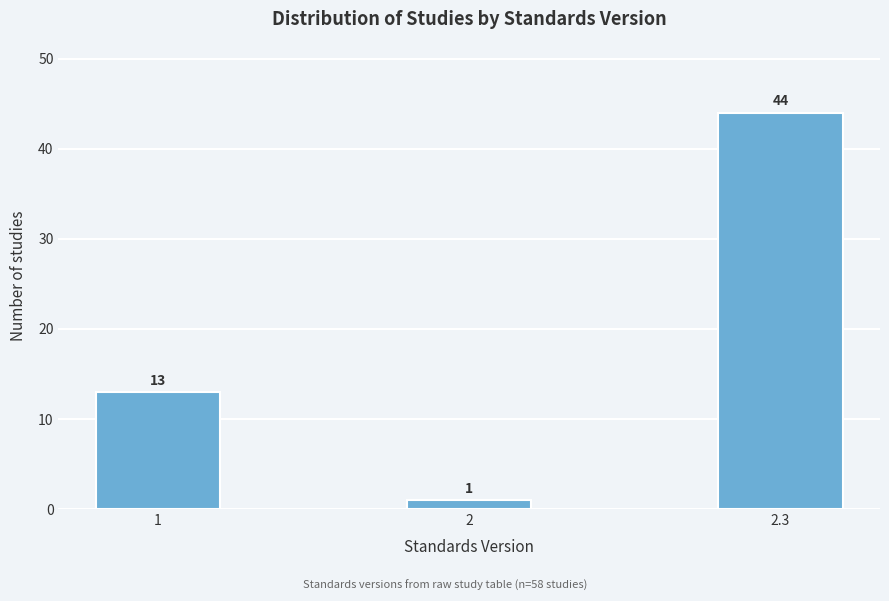

Reading right to left, list all the values displayed in this chart.

2.3=44	2=1	1=13